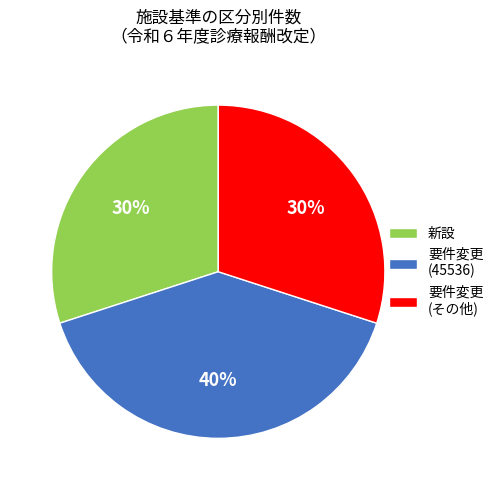

Is it true that 新設 is 16% of the pie?

False